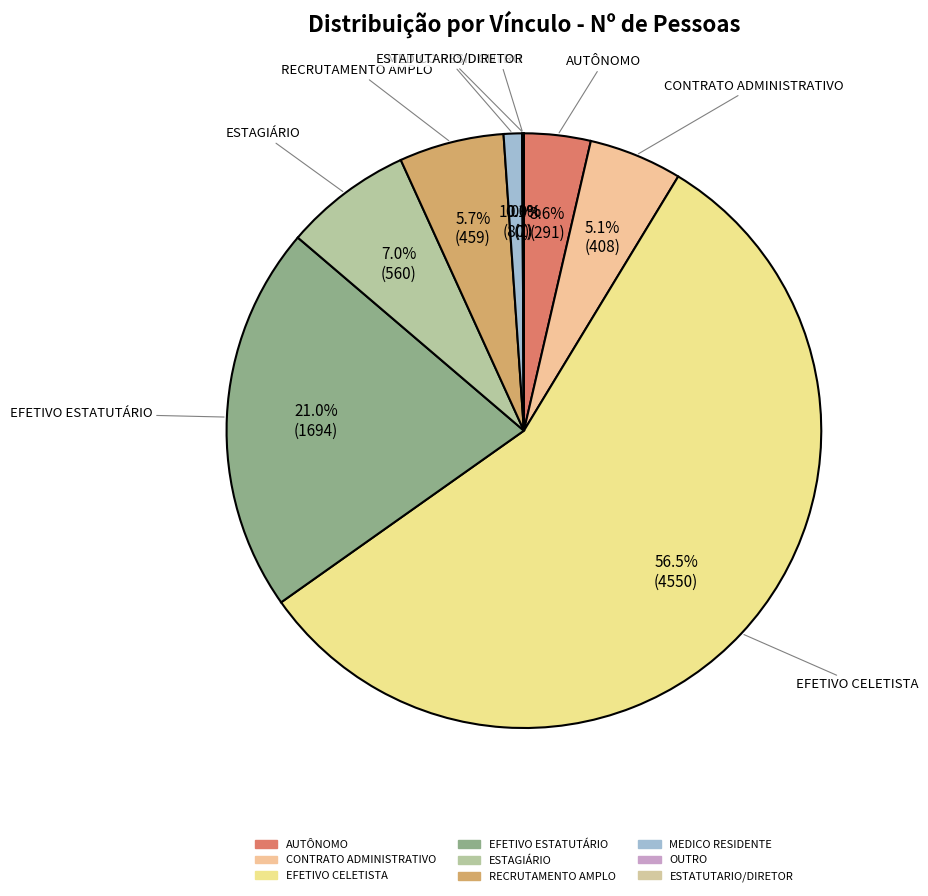

Is there any slice that represents more than half of the pie?

Yes